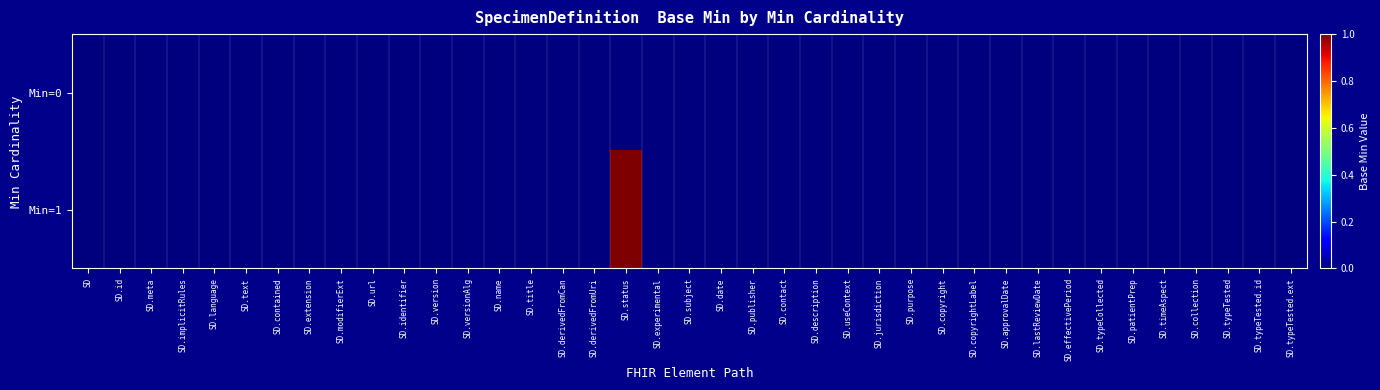

Reading left to right, list all the values displayed in this chart.

Min=0: SD=0	SD.id=0	SD.meta=0	SD.implicitRules=0	SD.language=0	SD.text=0	SD.contained=0	SD.extension=0	SD.modifierExt=0	SD.url=0	SD.identifier=0	SD.version=0	SD.versionAlg=0	SD.name=0	SD.title=0	SD.derivedFromCan=0	SD.derivedFromUri=0	SD.status=0	SD.experimental=0	SD.subject=0	SD.date=0	SD.publisher=0	SD.contact=0	SD.description=0	SD.useContext=0	SD.jurisdiction=0	SD.purpose=0	SD.copyright=0	SD.copyrightLabel=0	SD.approvalDate=0	SD.lastReviewDate=0	SD.effectivePeriod=0	SD.typeCollected=0	SD.patientPrep=0	SD.timeAspect=0	SD.collection=0	SD.typeTested=0	SD.typeTested.id=0	SD.typeTested.ext=0
Min=1: SD=0	SD.id=0	SD.meta=0	SD.implicitRules=0	SD.language=0	SD.text=0	SD.contained=0	SD.extension=0	SD.modifierExt=0	SD.url=0	SD.identifier=0	SD.version=0	SD.versionAlg=0	SD.name=0	SD.title=0	SD.derivedFromCan=0	SD.derivedFromUri=0	SD.status=1	SD.experimental=0	SD.subject=0	SD.date=0	SD.publisher=0	SD.contact=0	SD.description=0	SD.useContext=0	SD.jurisdiction=0	SD.purpose=0	SD.copyright=0	SD.copyrightLabel=0	SD.approvalDate=0	SD.lastReviewDate=0	SD.effectivePeriod=0	SD.typeCollected=0	SD.patientPrep=0	SD.timeAspect=0	SD.collection=0	SD.typeTested=0	SD.typeTested.id=0	SD.typeTested.ext=0